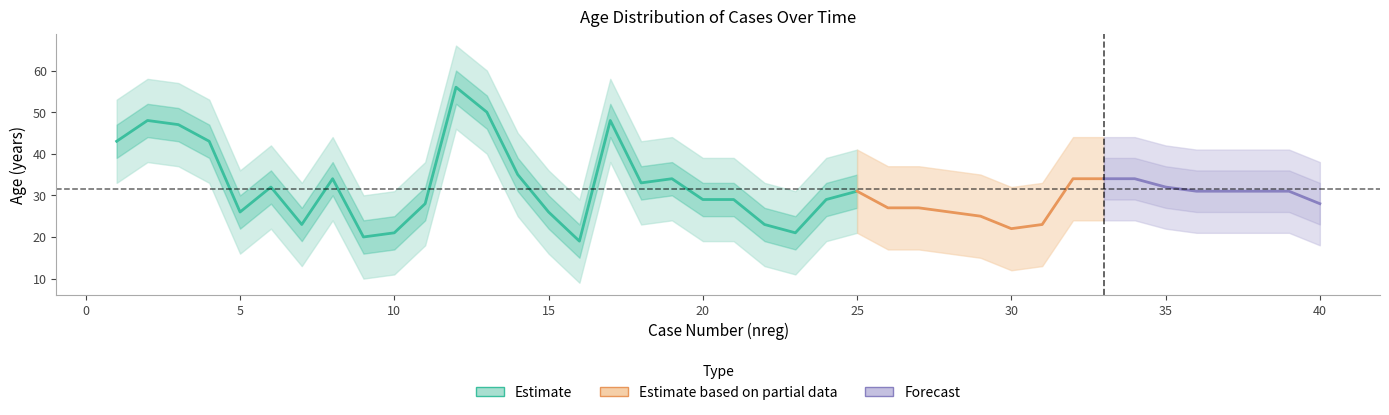

True or false: edad_mean has a value of 25 at 4.

False